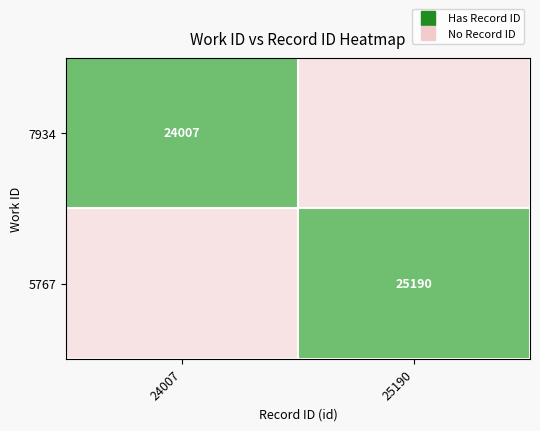

The 7934 series shows -1 at 25190. True or false?

True